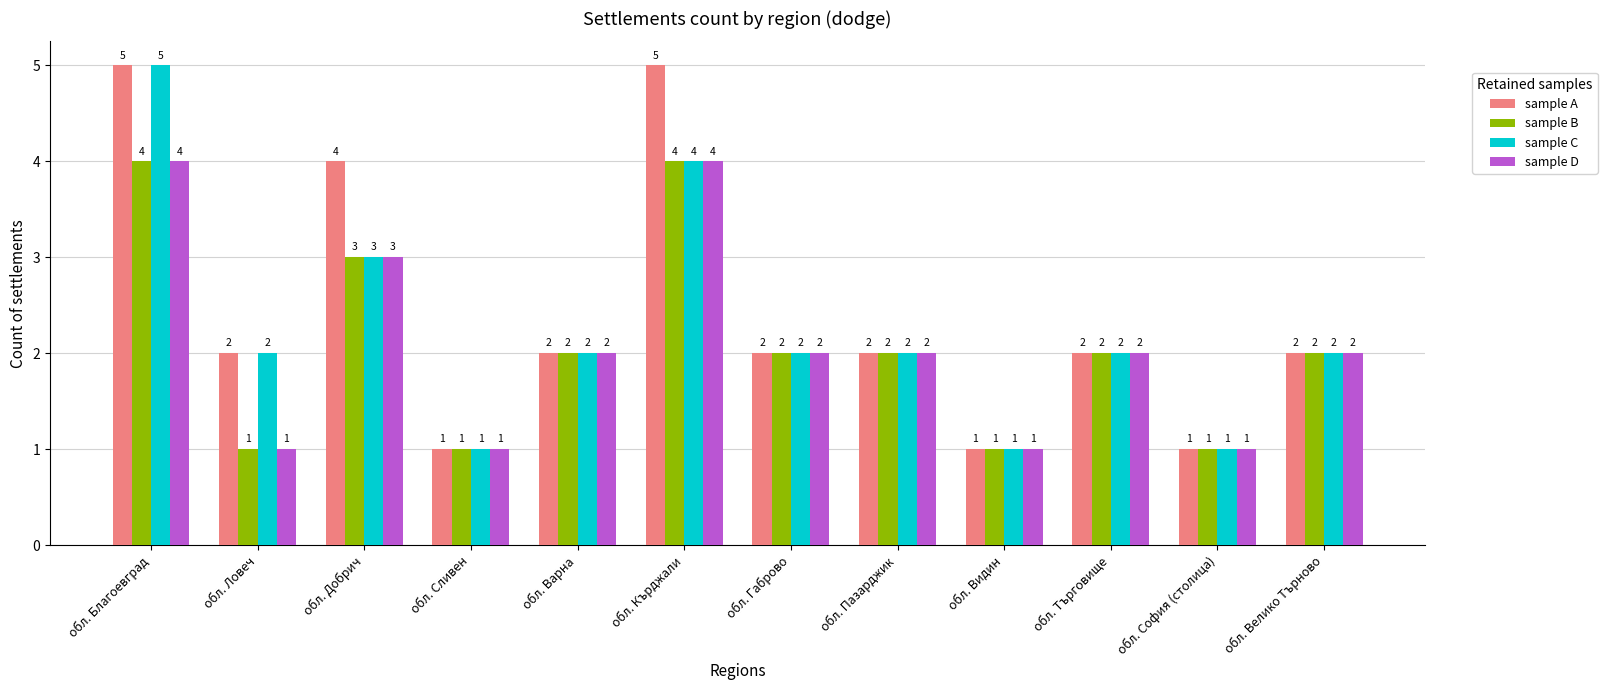

The value of sample B at обл. Видин is 0. True or false?

False